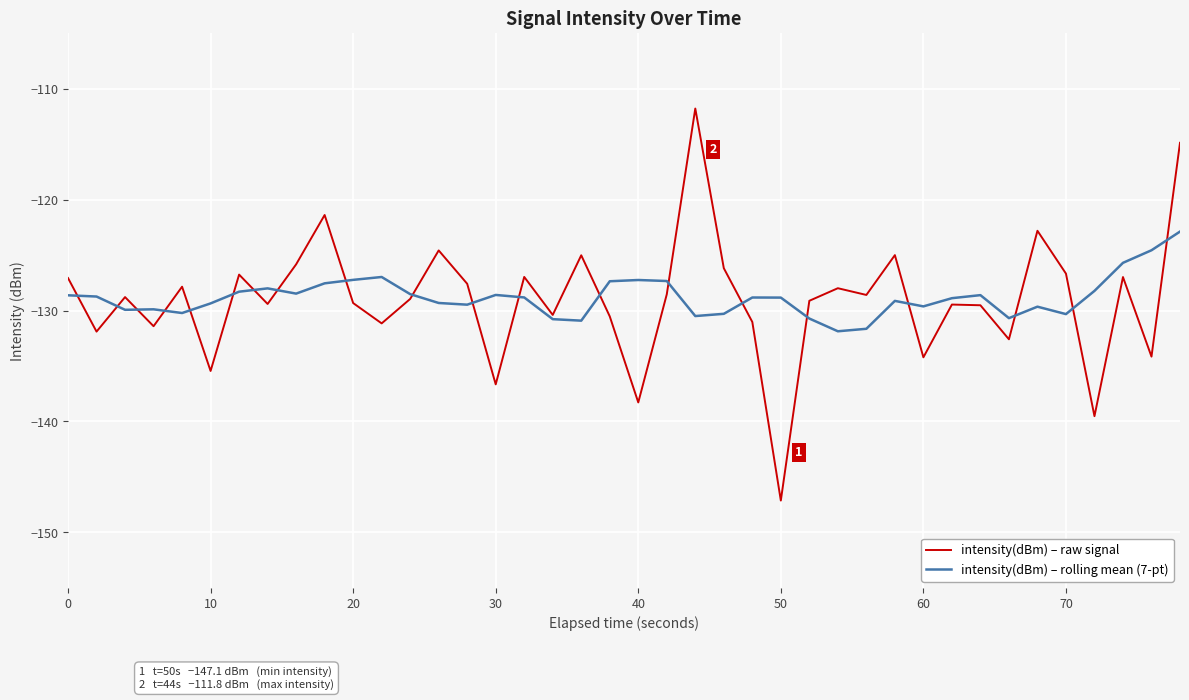

Which series has the widest spread of values?

intensity(dBm) – raw signal